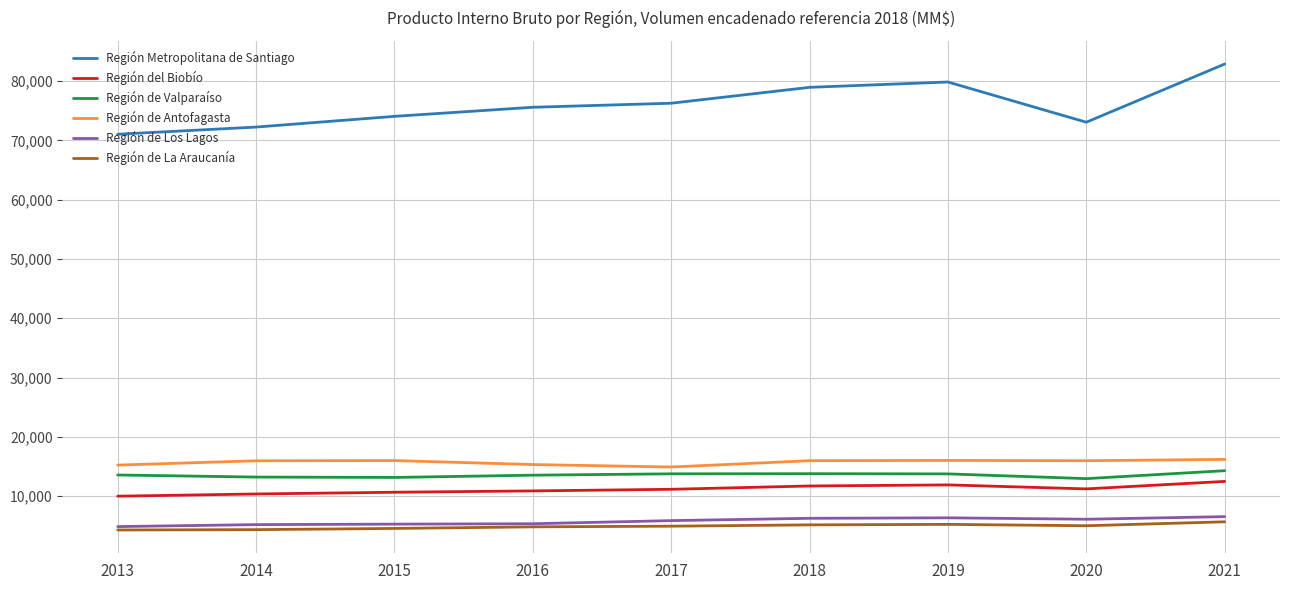

What is the difference between the Región de Los Lagos values at 2021 and 2013?

1677.6